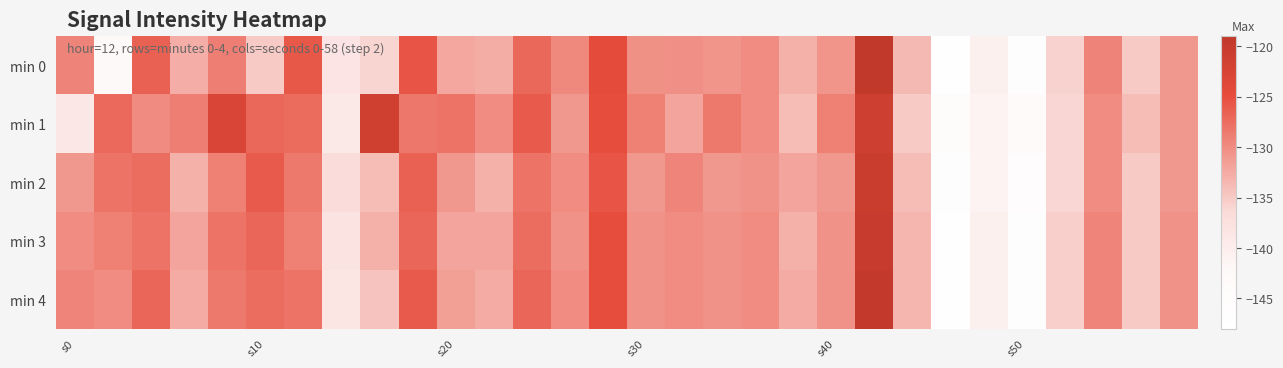

Reading right to left, extract all data points from this chart.

min 0: -130.9	-135.0	-129.4	-135.7	-146.8	-140.6	-147.8	-133.7	-119.2	-130.6	-133.0	-130.0	-130.6	-130.2	-130.4	-124.6	-129.7	-127.1	-132.7	-132.2	-125.5	-135.9	-138.3	-125.9	-135.0	-128.9	-132.8	-126.5	-142.9	-129.4
min 1: -131.0	-134.0	-130.0	-136.0	-144.0	-141.0	-145.0	-135.0	-121.0	-129.0	-134.0	-130.0	-128.5	-132.0	-129.0	-125.0	-131.0	-126.0	-130.0	-128.0	-128.4	-121.3	-139.1	-127.3	-127.1	-122.8	-128.9	-129.9	-127.2	-139.0
min 2: -131.0	-135.0	-130.0	-136.0	-145.5	-141.0	-146.0	-134.0	-120.5	-131.0	-132.0	-130.5	-131.0	-129.5	-131.0	-125.5	-130.0	-128.0	-133.0	-131.0	-126.5	-134.0	-137.0	-128.5	-126.0	-129.0	-133.0	-127.5	-128.0	-131.0
min 3: -130.5	-135.0	-129.5	-135.5	-146.5	-140.5	-147.0	-133.5	-120.0	-130.5	-133.0	-130.0	-130.5	-130.0	-130.5	-125.0	-130.5	-127.5	-132.0	-132.0	-127.0	-133.0	-138.0	-129.0	-127.0	-128.0	-132.0	-128.0	-129.0	-130.0
min 4: -130.5	-135.0	-129.5	-135.5	-146.5	-140.5	-147.5	-133.5	-119.5	-130.5	-132.5	-130.0	-130.5	-130.0	-130.5	-125.0	-130.0	-127.0	-132.5	-131.5	-126.0	-134.5	-138.5	-128.0	-127.5	-128.5	-132.5	-127.0	-130.0	-129.5